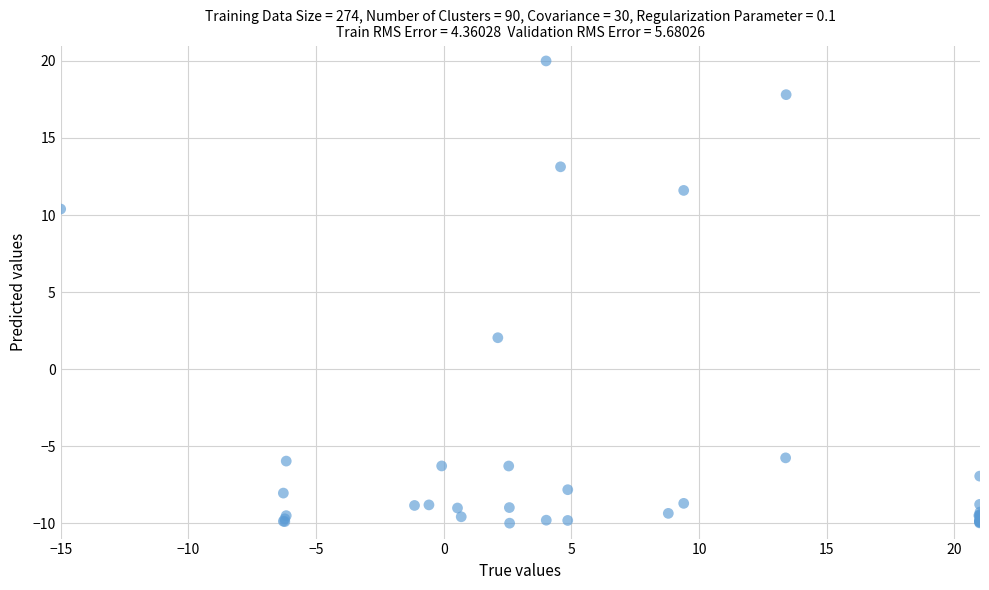

What Y value in the scatter plot is closest to 5?

2.0